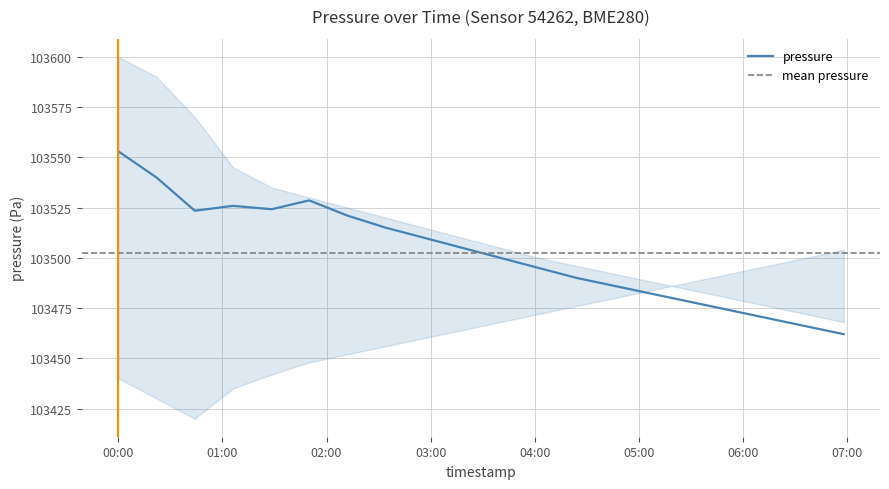

What is the value of the 3rd point from the left?

103523.4